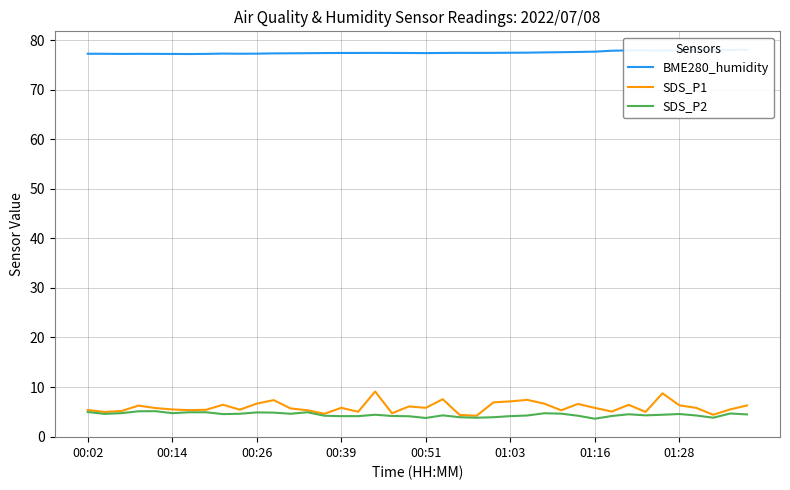

True or false: BME280_humidity and SDS_P1 cross at least once.

False